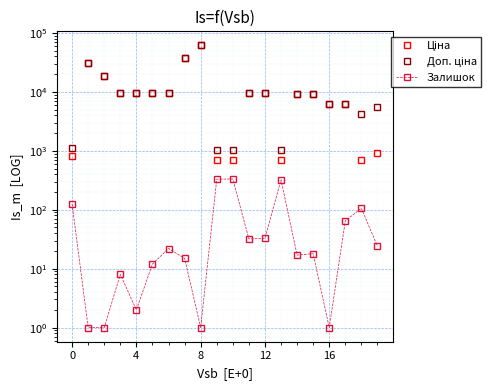

List the series in order of their peak value, highest first.

Ціна, Доп. ціна, Залишок